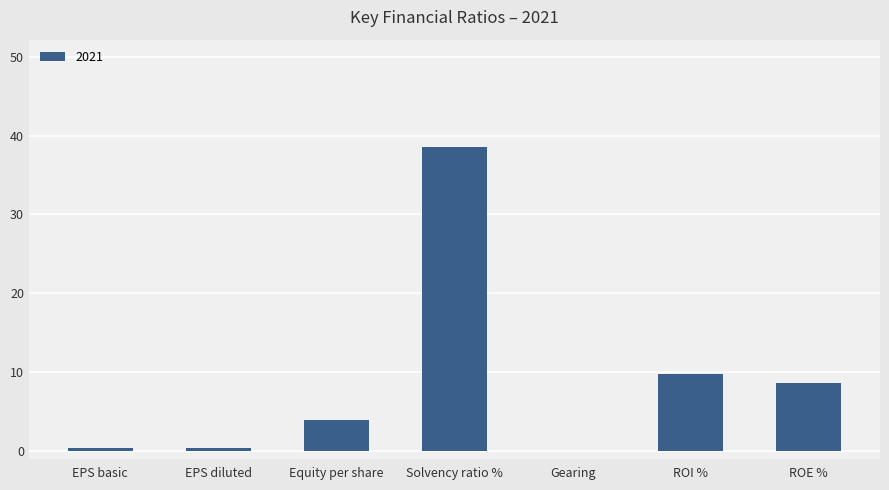

What is the maximum value shown in the chart?

38.6